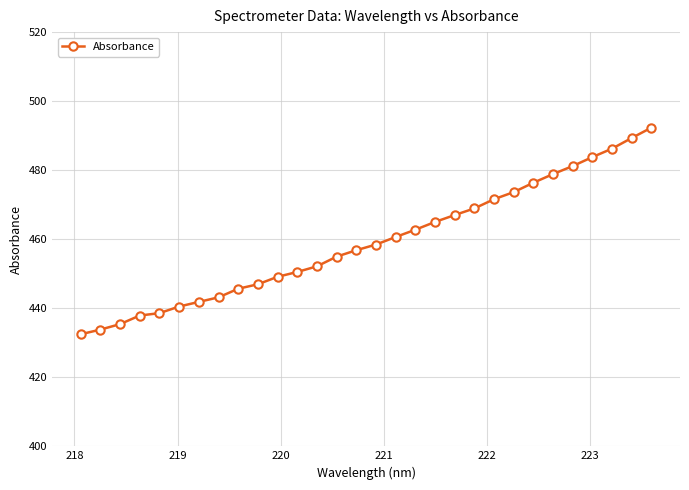

What is the value of the 18th point from the left?

462.8